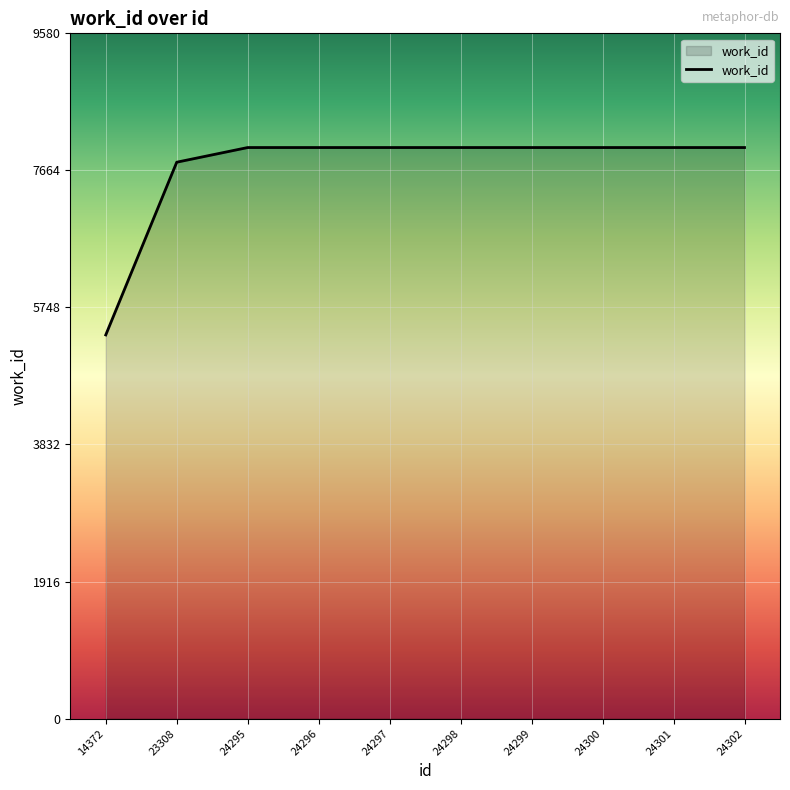

What is the smallest value displayed?

5364